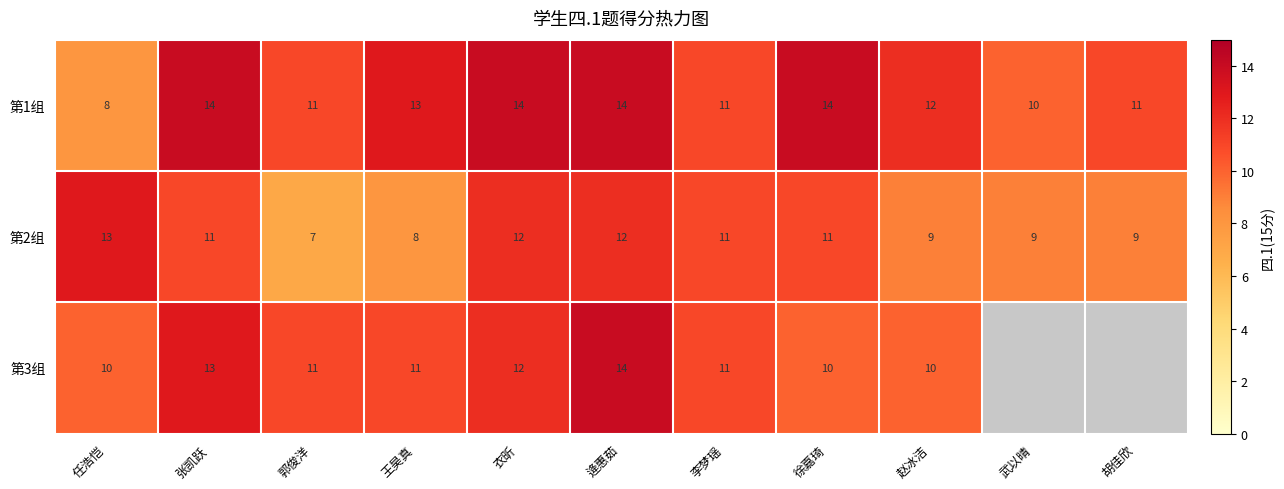

True or false: 第2组 has a value of 16 at 逄惠茹.

False